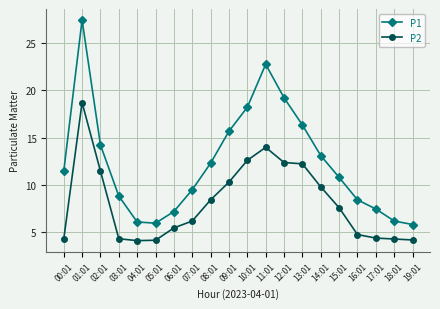

What is the average value of the P2 series?

8.2